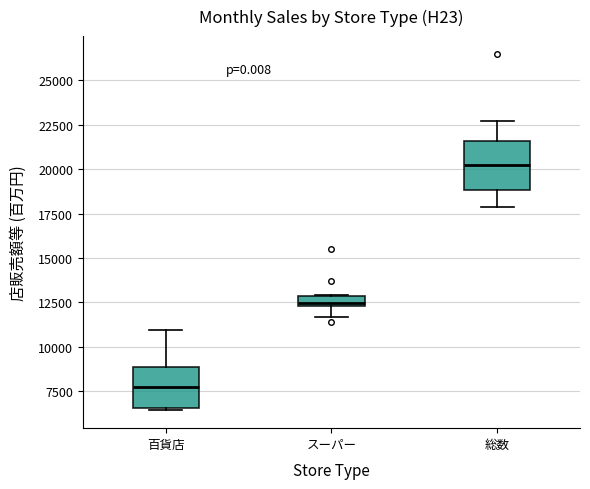

Which box's median line is the lowest?

百貨店